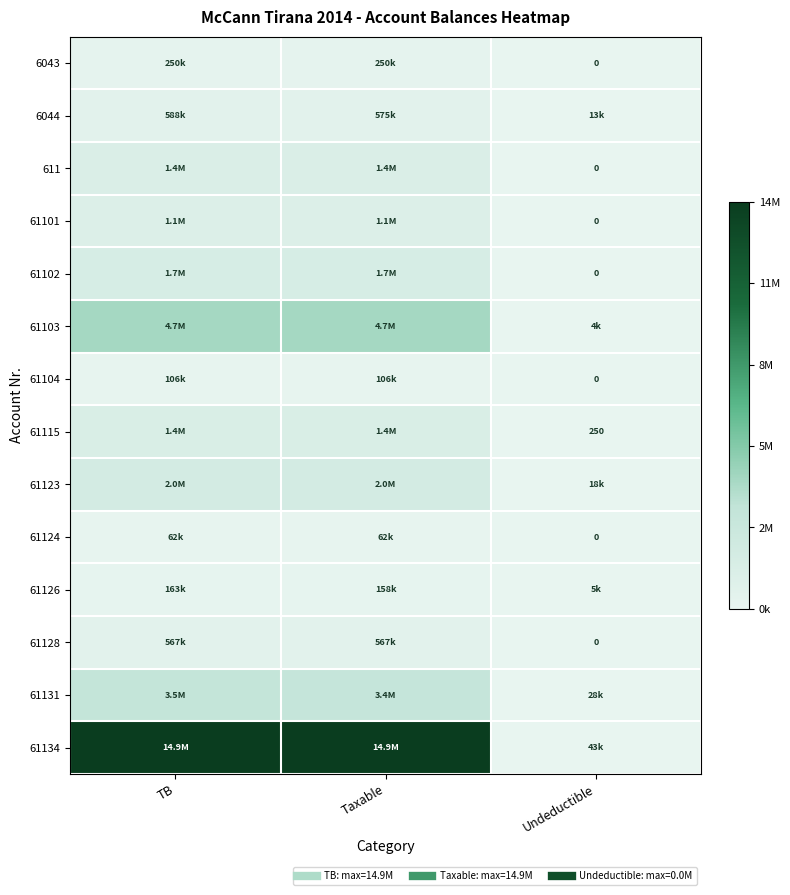

Is the value of 6044 at Undeductible greater than the value of 61128 at TB?

No